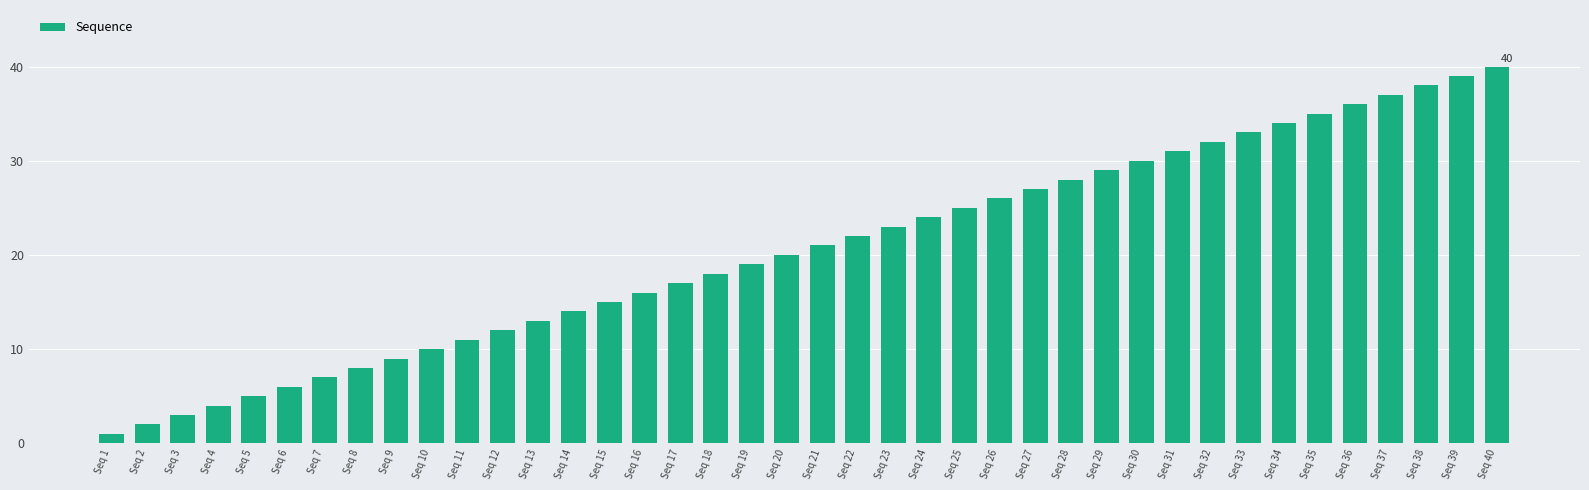

What is the approximate value at Seq 13?

13